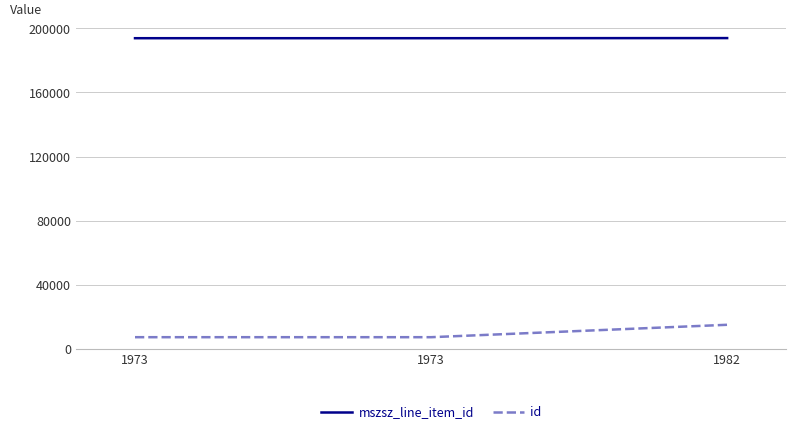

At which label does mszsz_line_item_id first exceed 193885?

1982